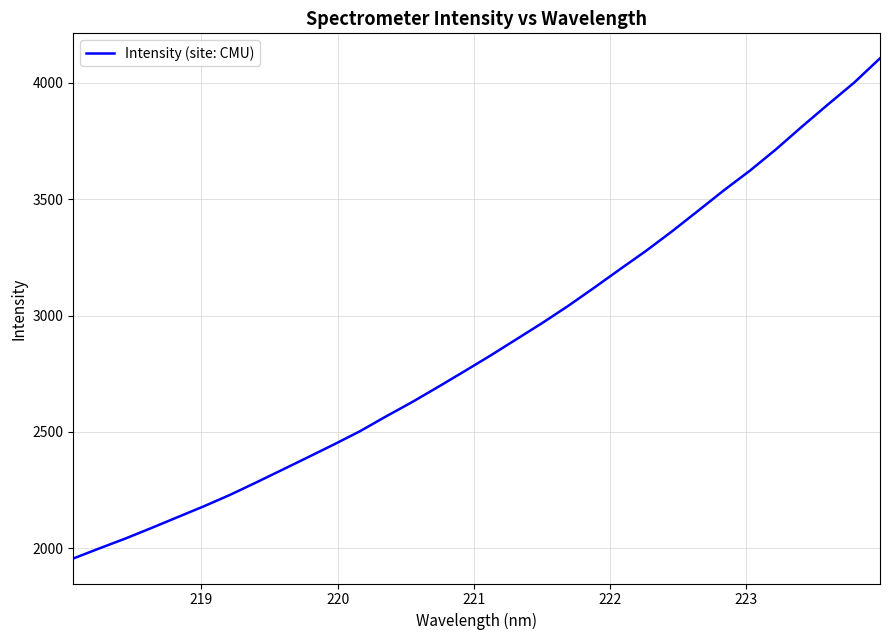

Count the number of values greater than 2826.

16